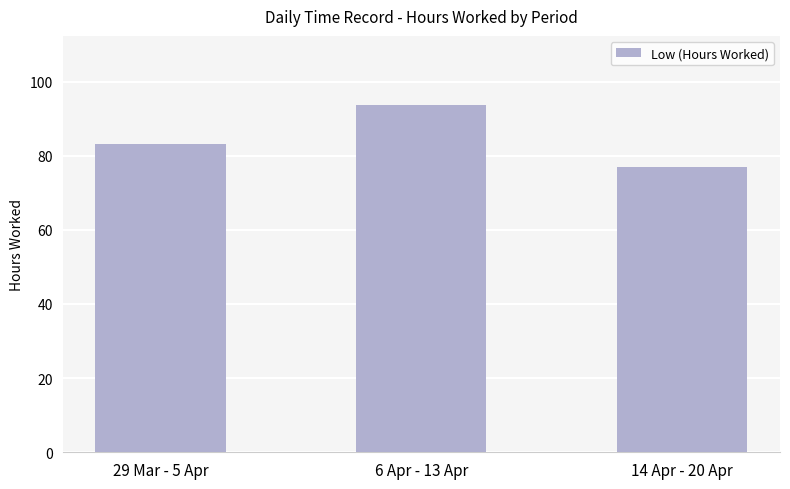

Which has a higher value, 29 Mar - 5 Apr or 14 Apr - 20 Apr?

29 Mar - 5 Apr